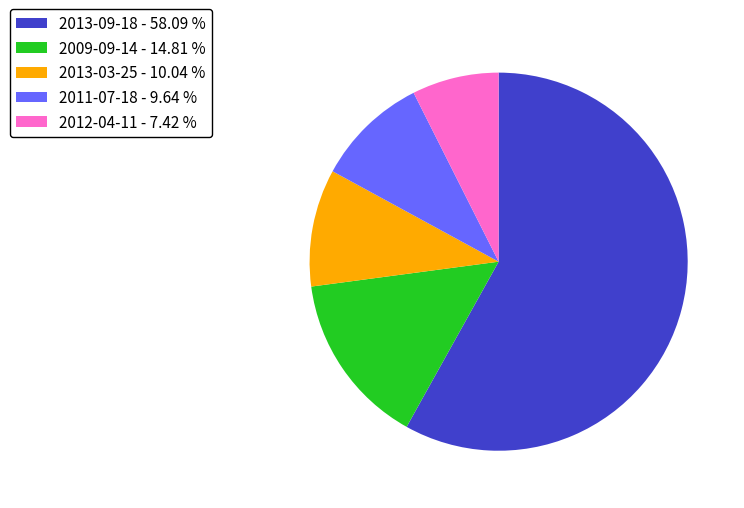

What is the largest slice in the pie chart?

2013-09-18 - 58.09 %